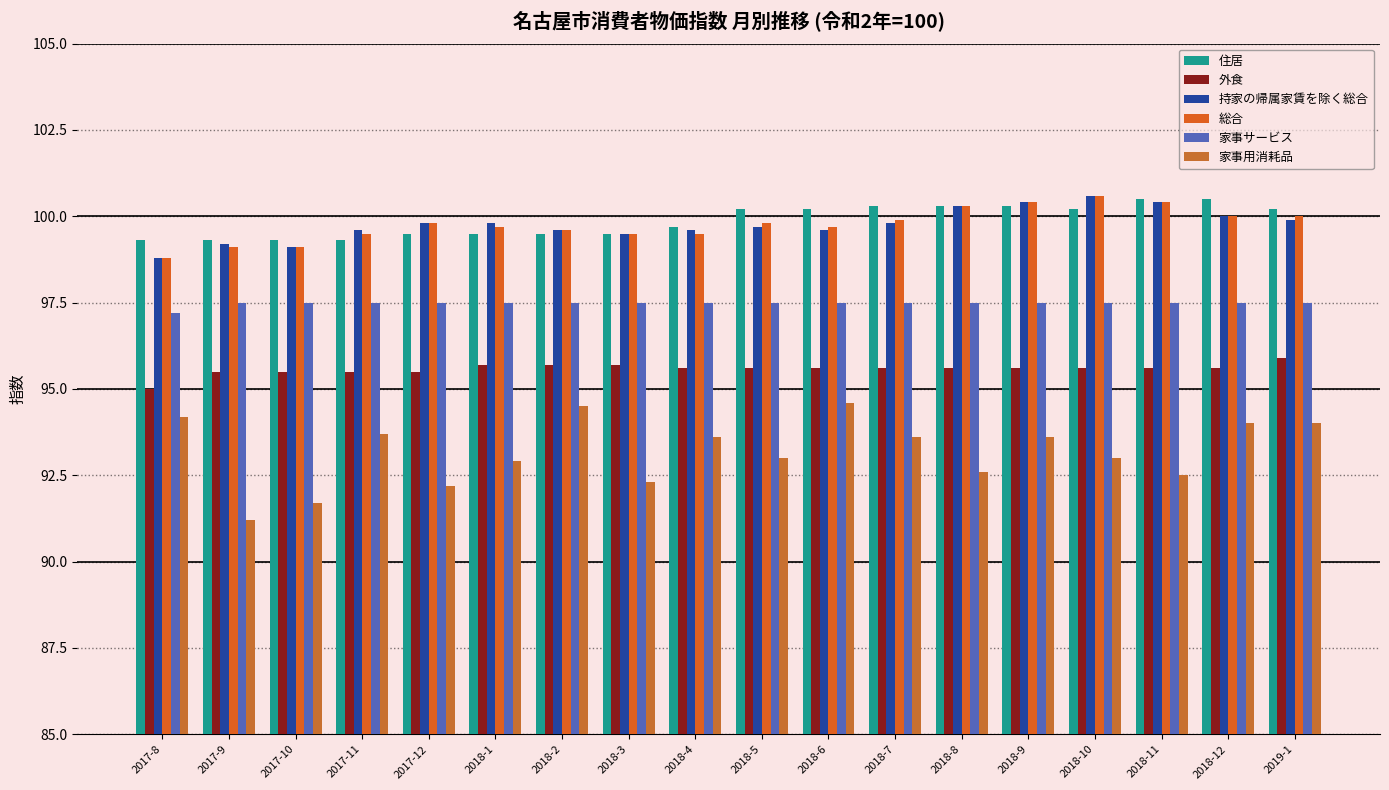

How many series are shown in this chart?

6